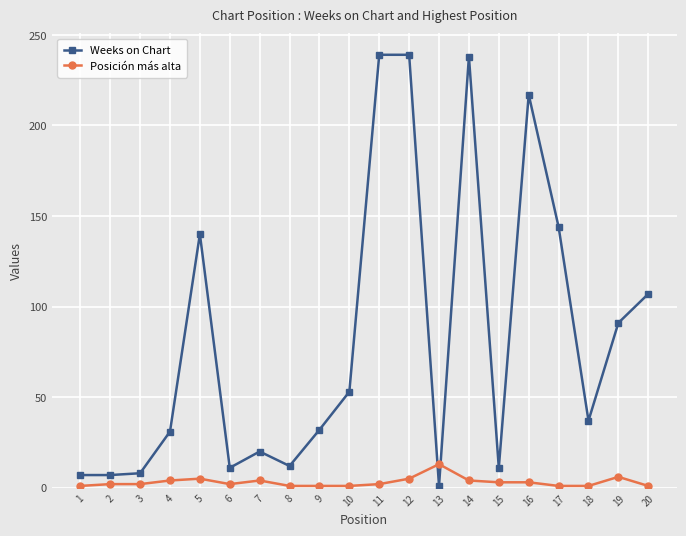

Which series has the largest total across all categories?

Weeks on Chart